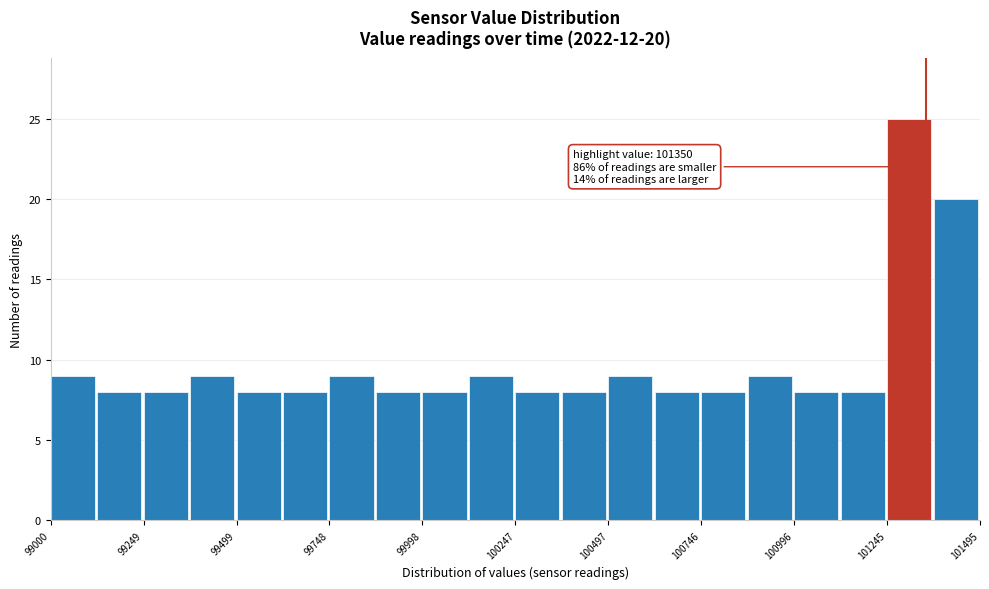

Read against the x-axis, roughly where is the centre of the tallest bar?

101300